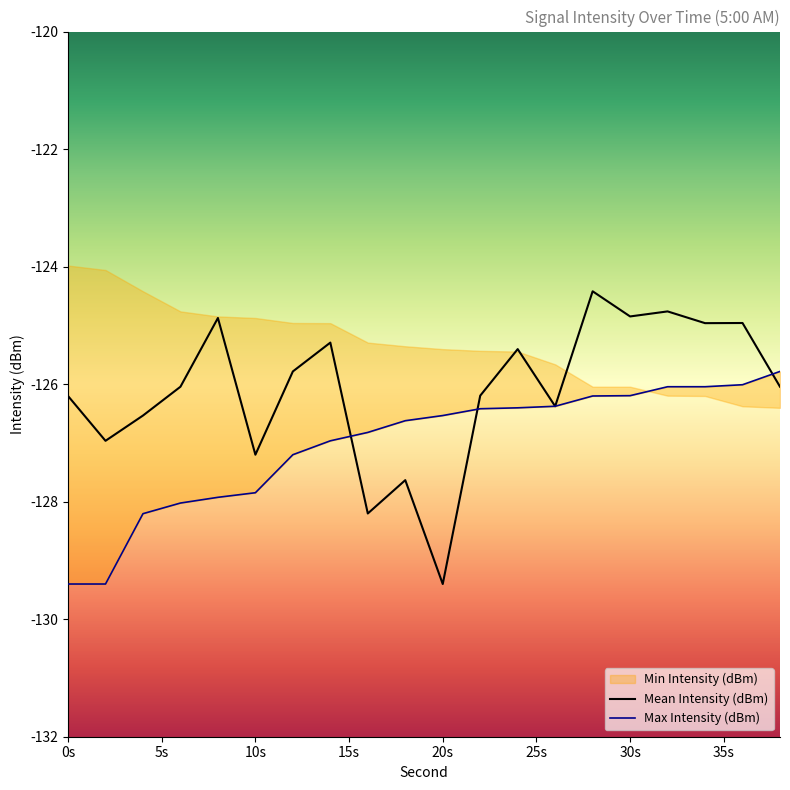

True or false: Mean Intensity (dBm) and Min Intensity (dBm) cross at least once.

True